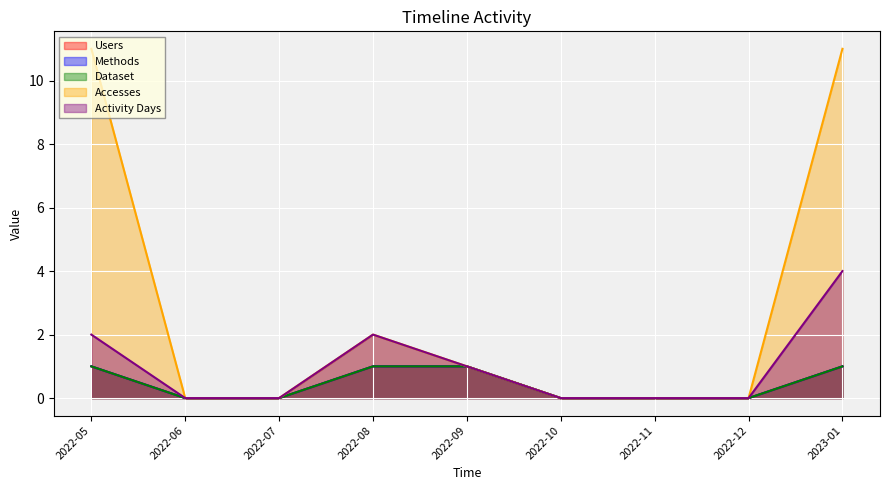

At how many categories does at least one series exceed 5?

2